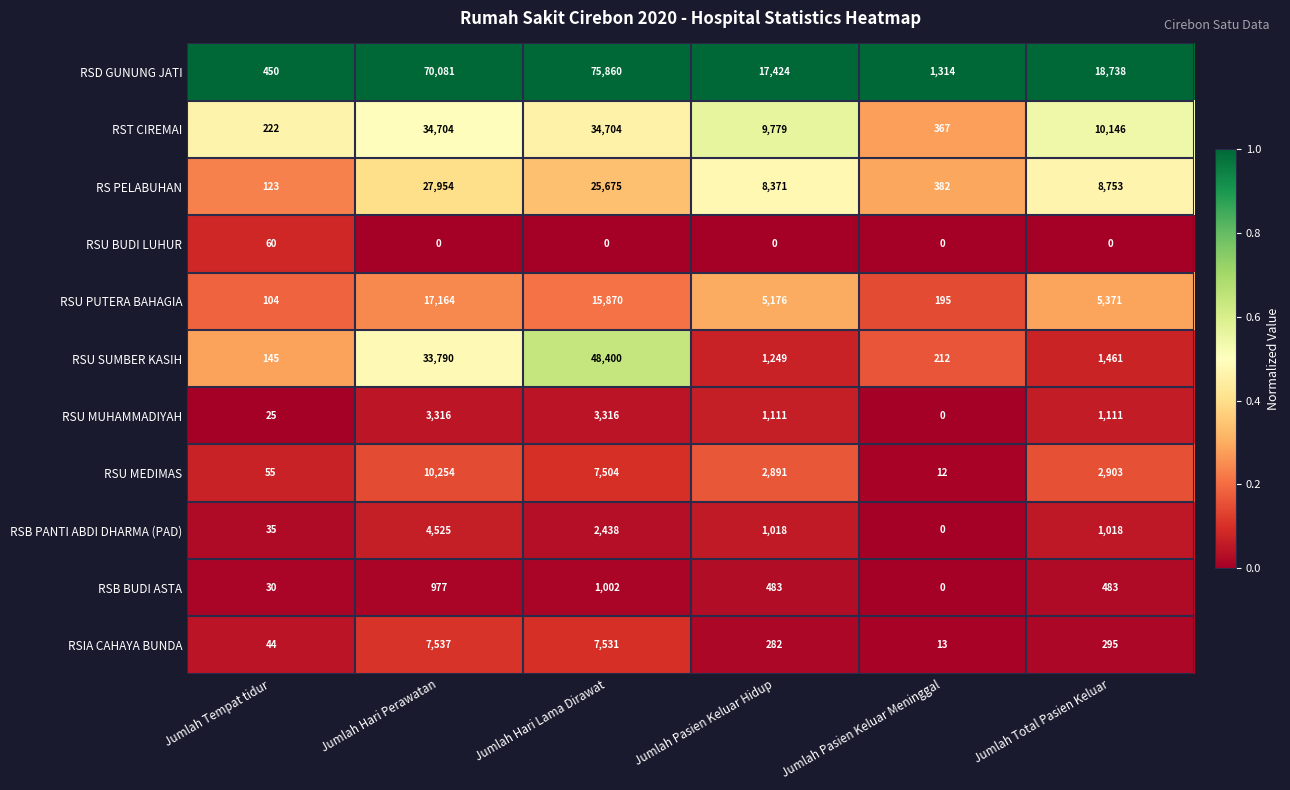

Count the number of data series in this chart.

11